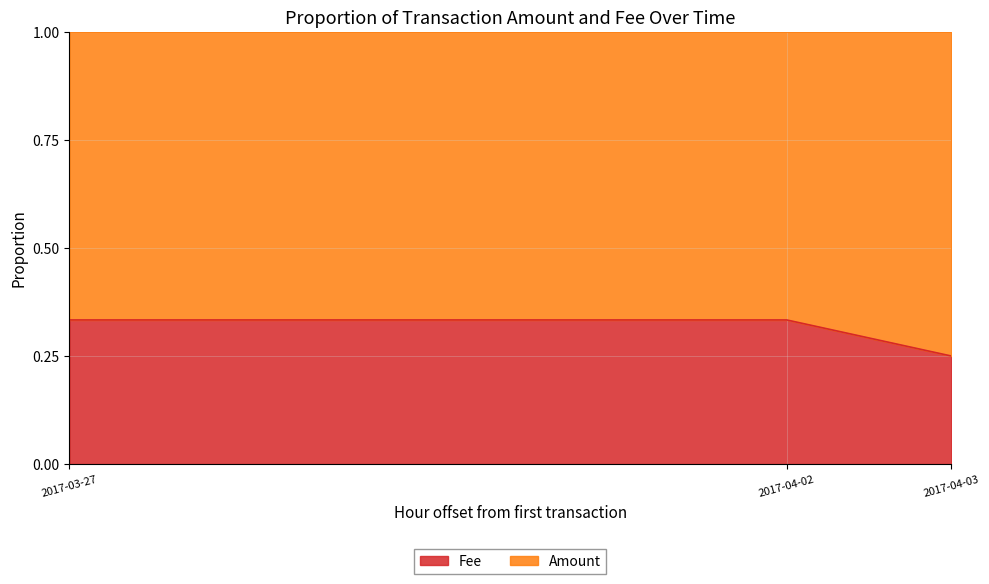

Count the number of categories in the chart.

3